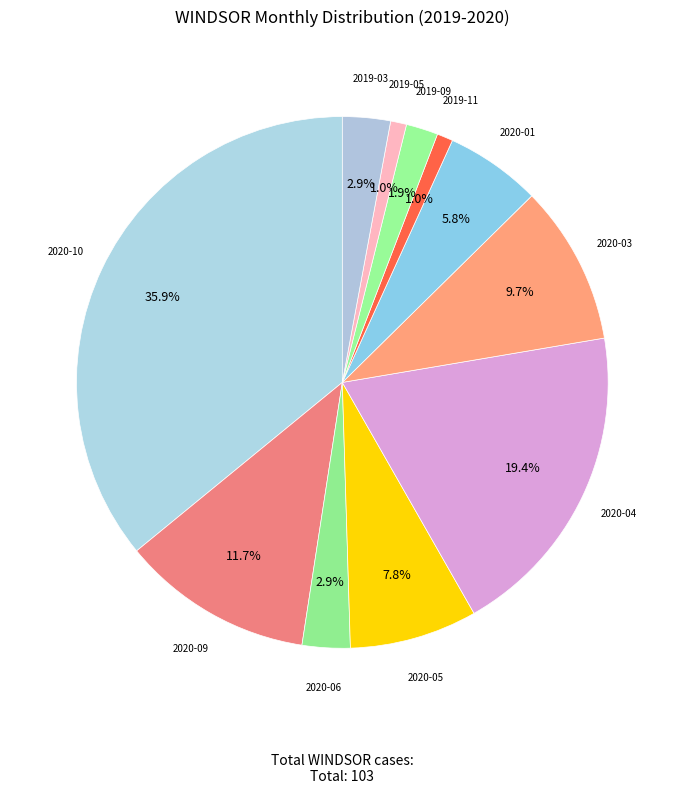

How many slices are in this pie chart?

11